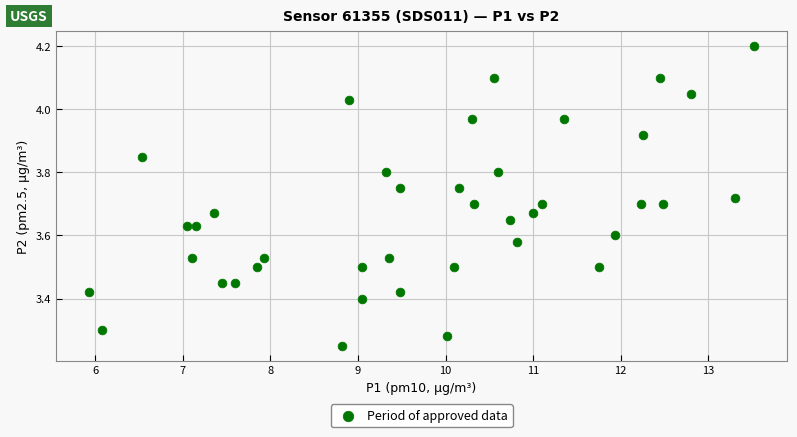

What is the range of X values (max minus min)?

7.6